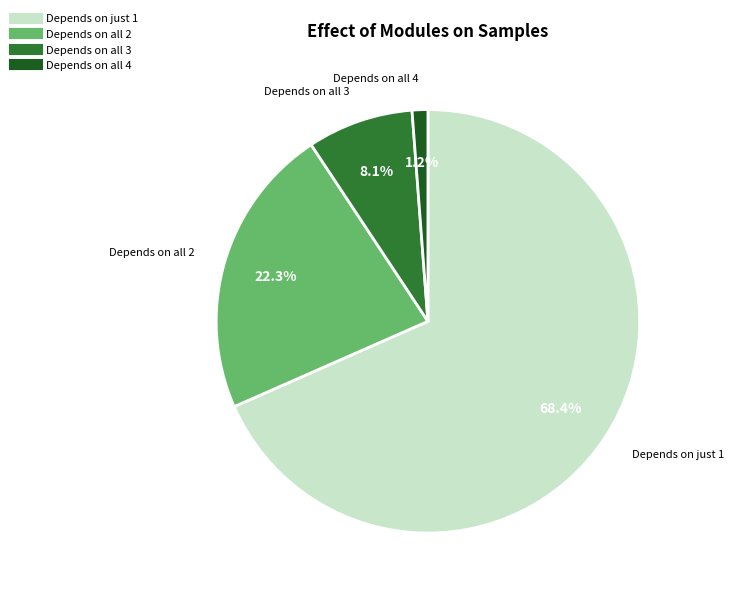

Does any single category account for the majority?

Yes